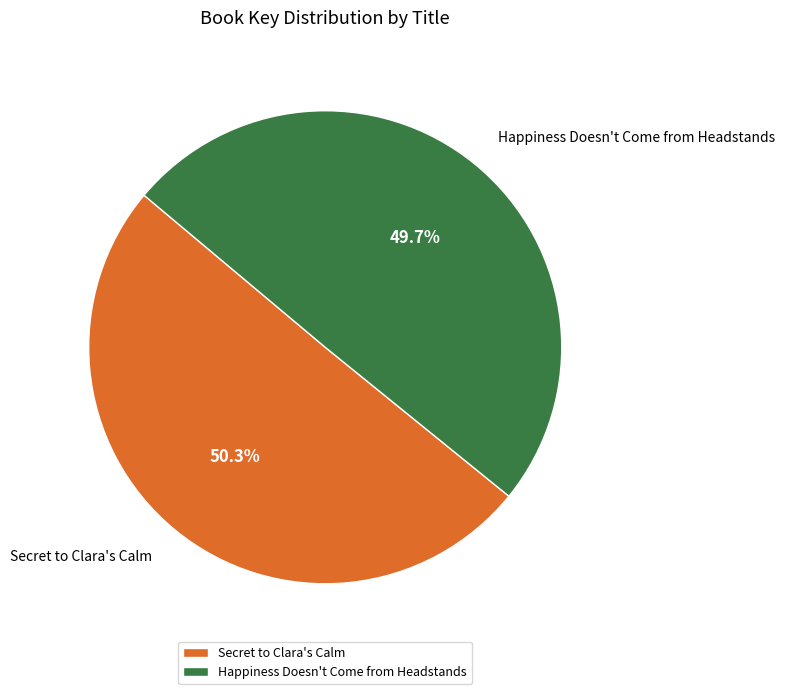

How many slices are in this pie chart?

2